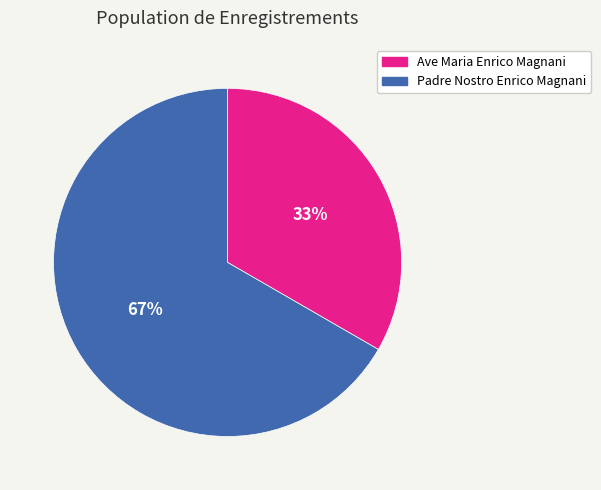

Is the sum of Ave Maria Enrico Magnani and Padre Nostro Enrico Magnani greater than half?

Yes